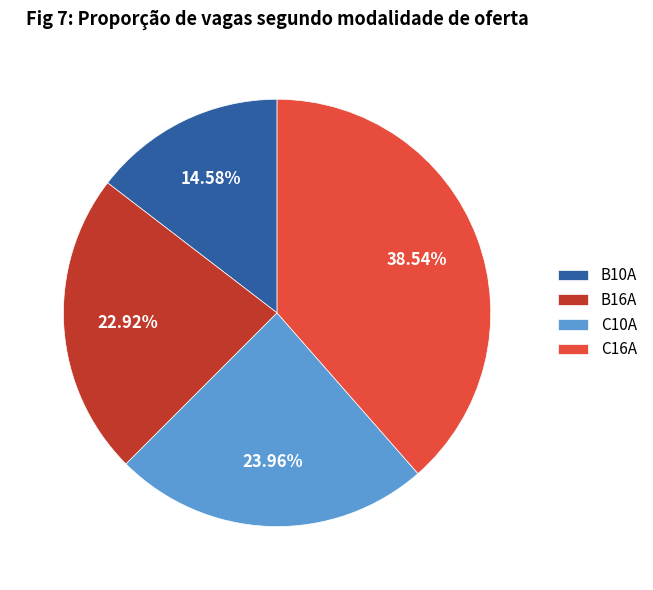

What percentage is the B16A slice, to the nearest percent?

23%